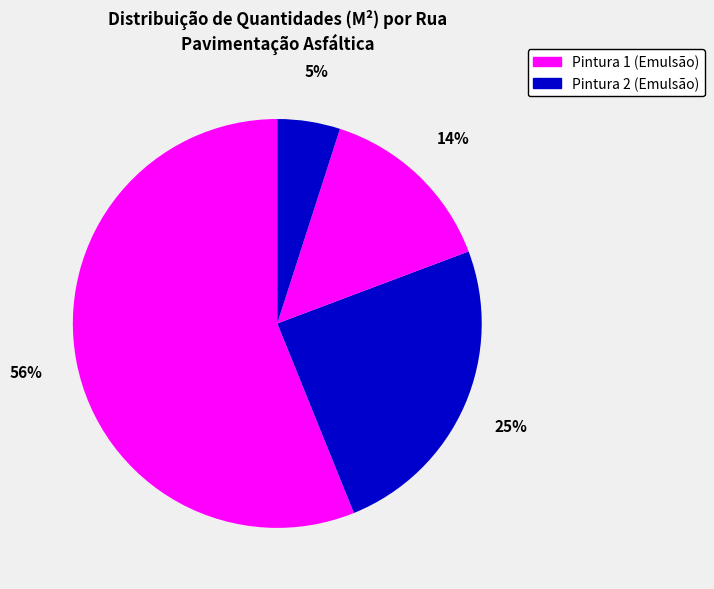

Count the number of slices in the pie.

4